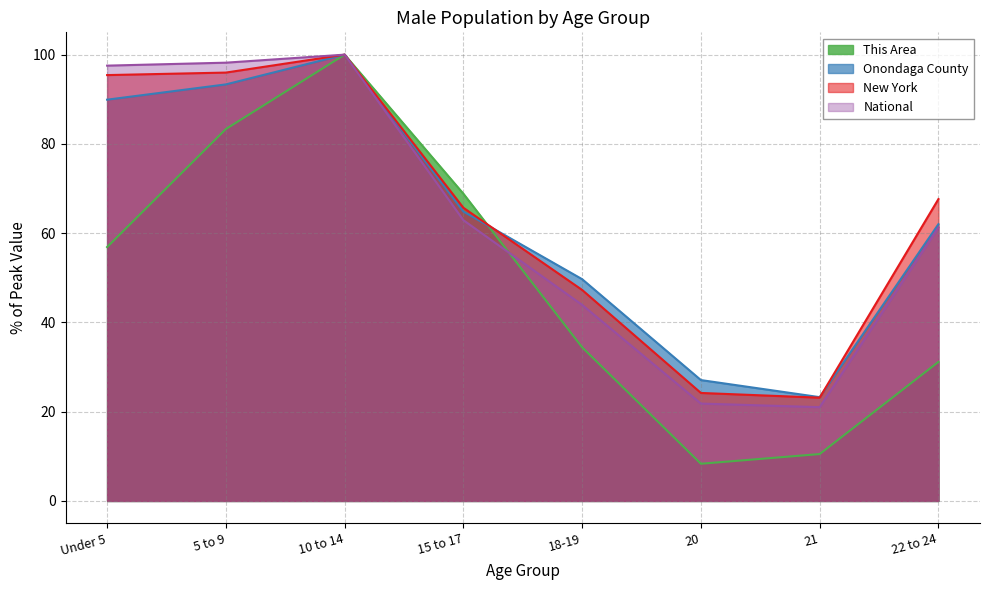

Does the chart display data point markers on the line(s)?

No